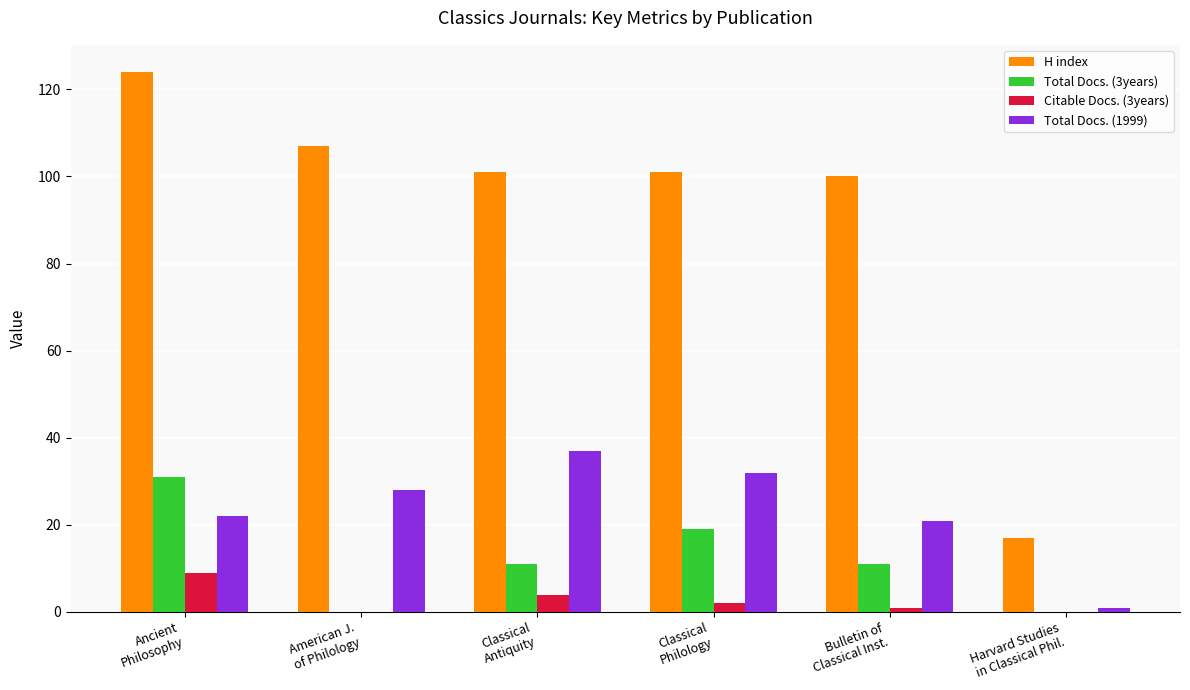

What is the maximum value shown in the chart?

124